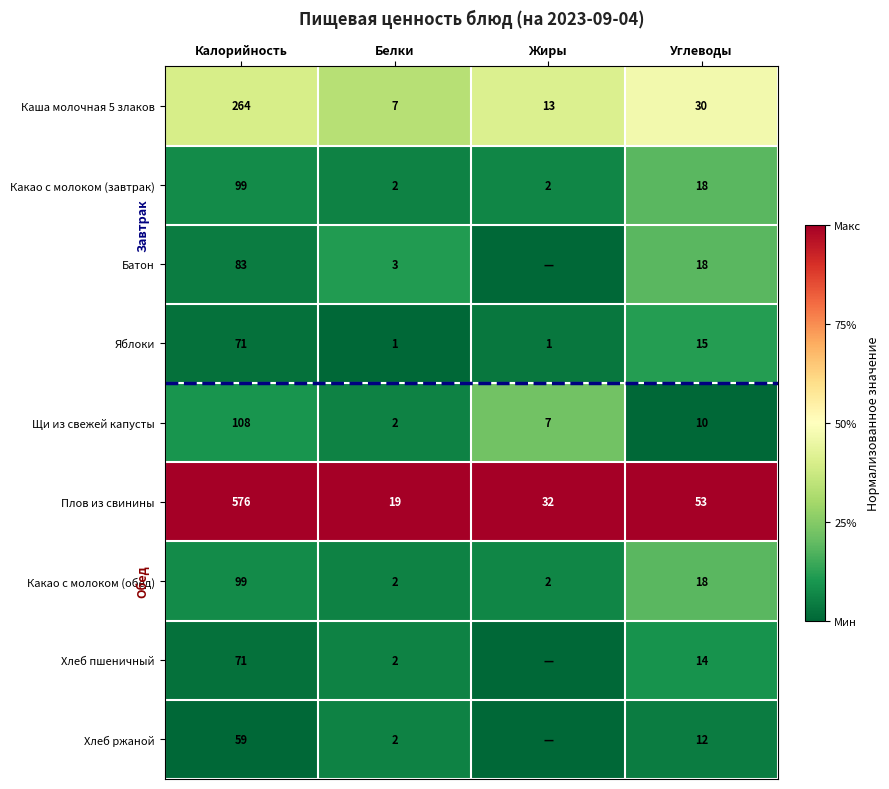

Count the number of data series in this chart.

9